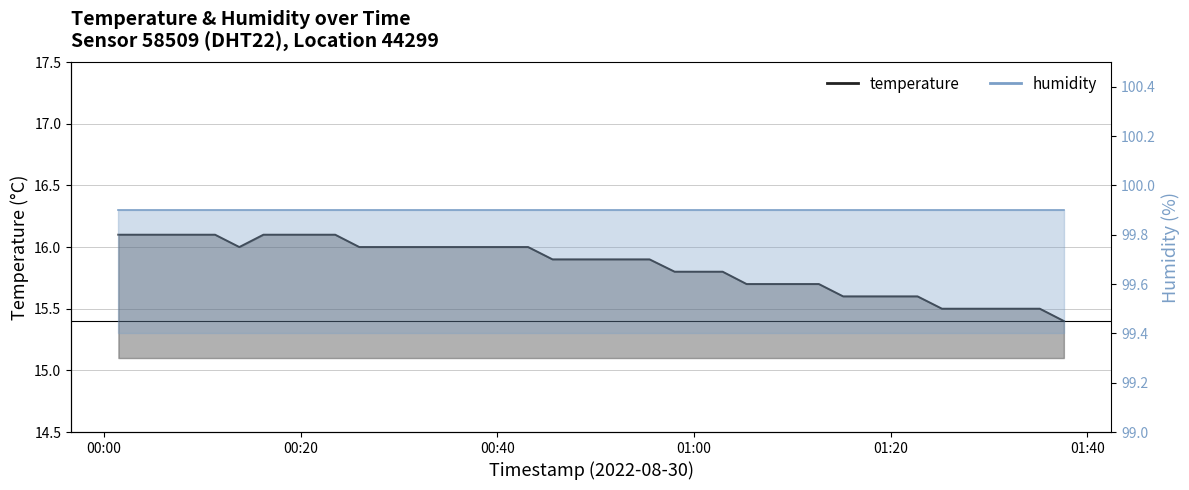

True or false: the data shows 15.6 at 2022-08-30T01:17:35.

True